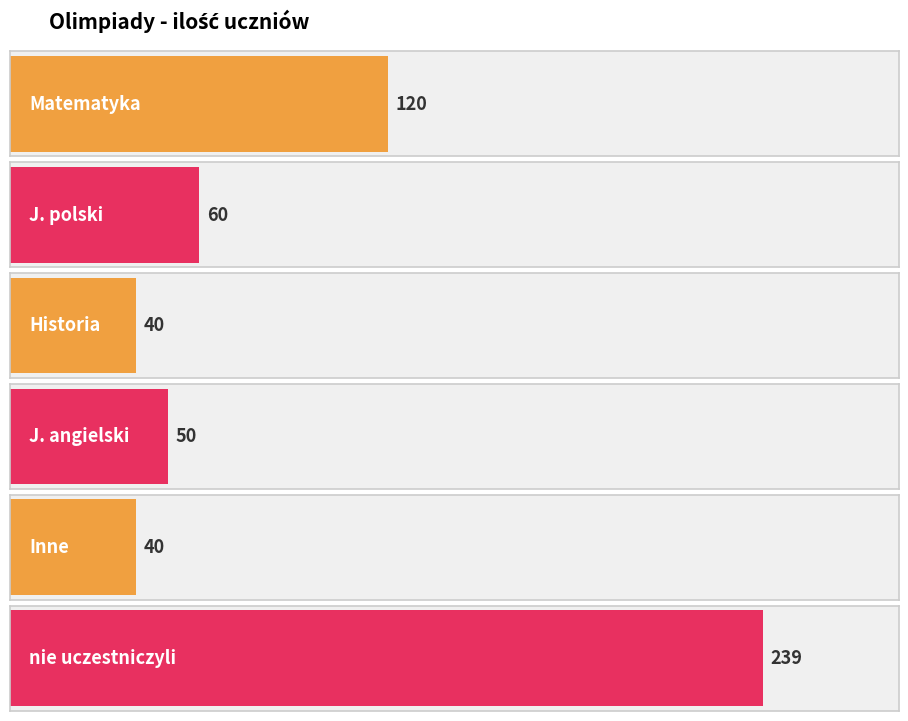

What is the change in value from J. polski to nie uczestniczyli?

+179